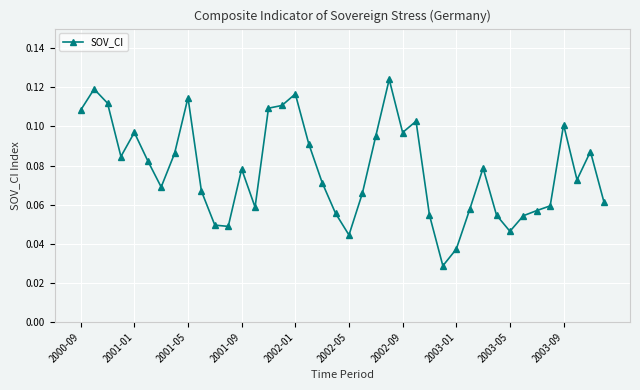

What is the sum of all values?

3.1